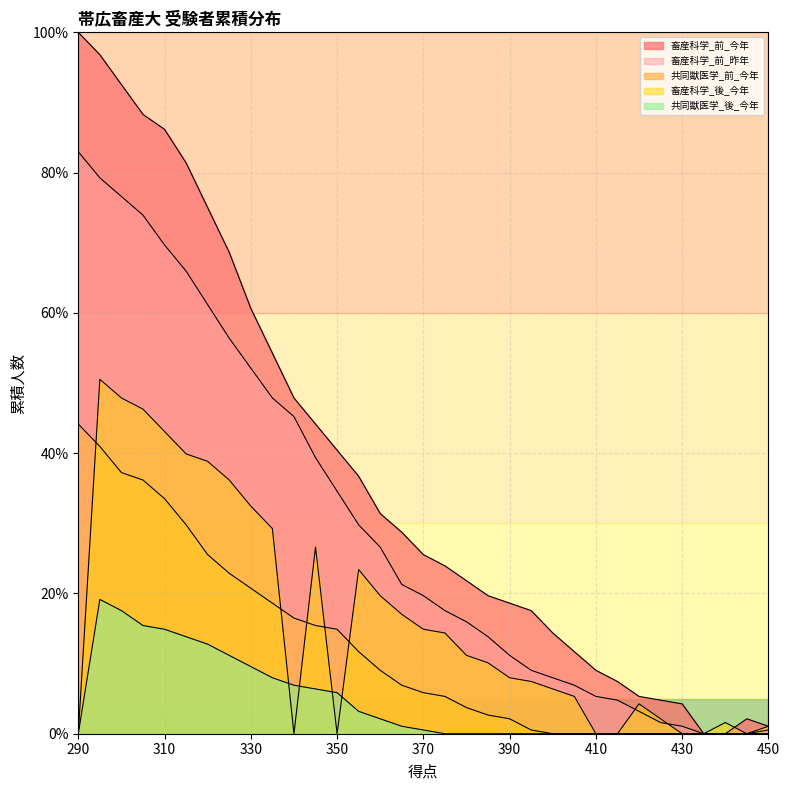

The 畜産科学_後_今年 series shows 11.2 at 380. True or false?

True